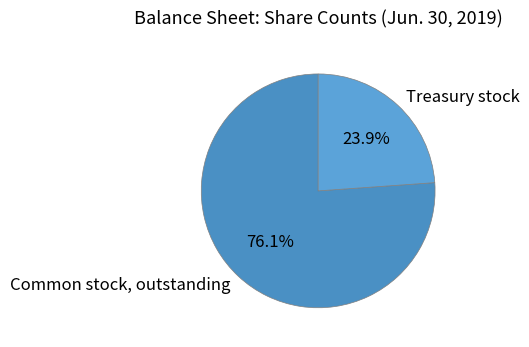

To the nearest percent, what portion does Treasury stock represent?

24%